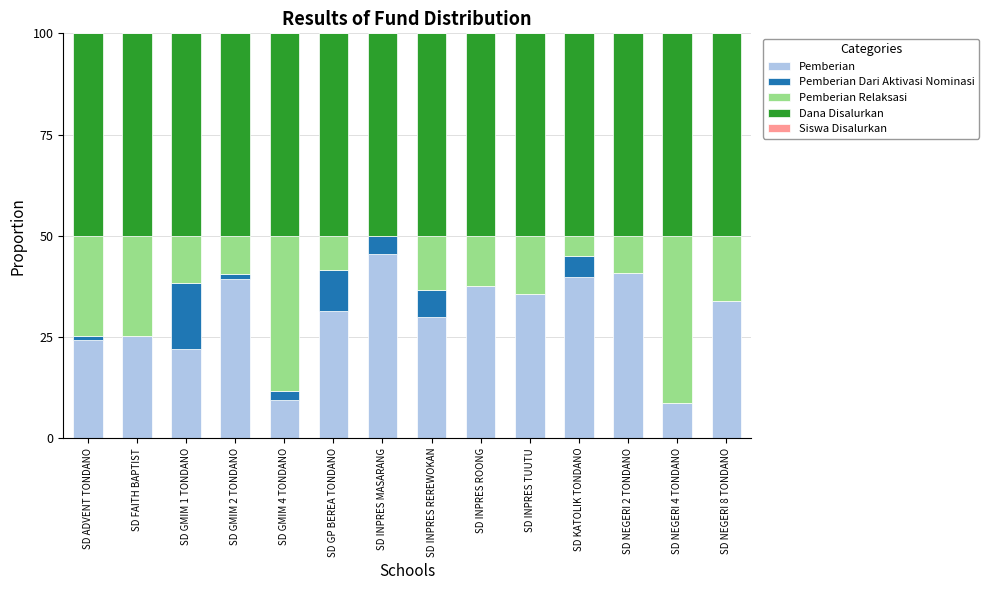

What is the sum of all Pemberian values?

423.5